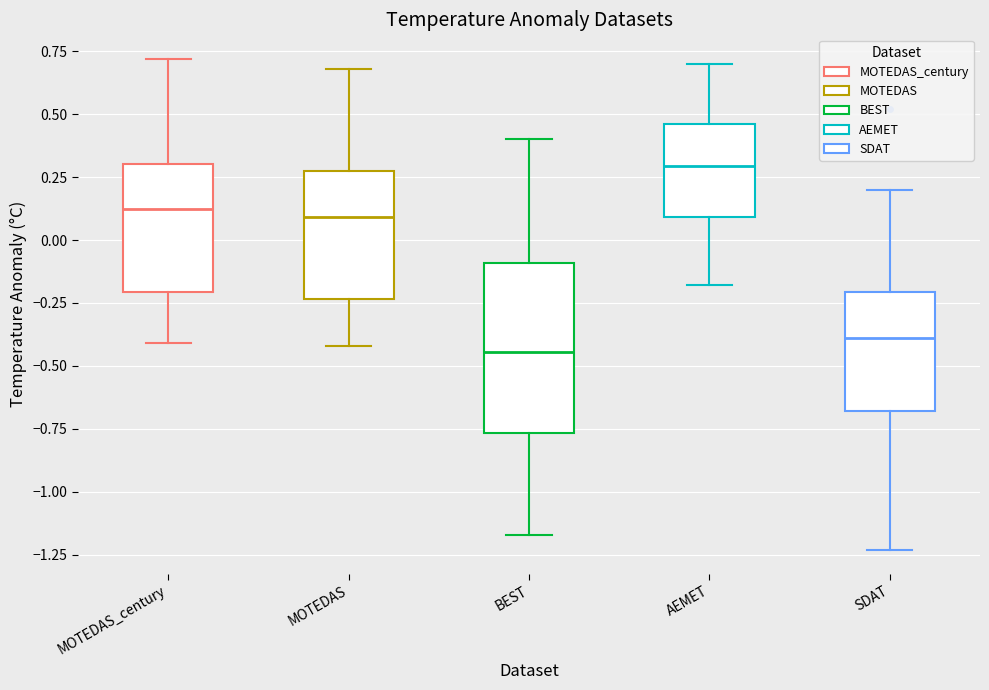

Which box's median line is the lowest?

BEST